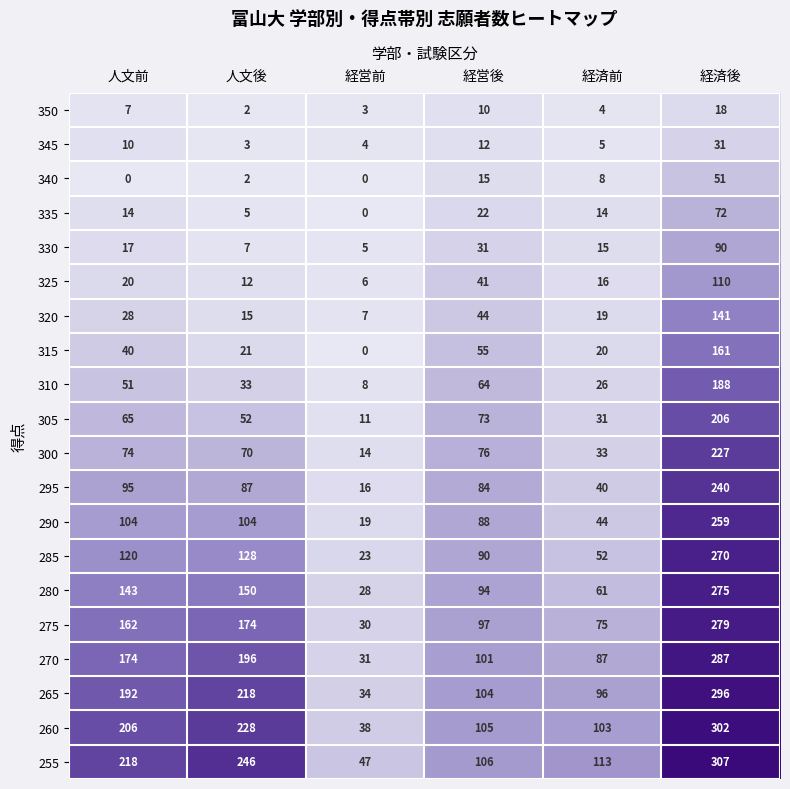

At 経済後, list the series in order from largest to smallest.

255, 260, 265, 270, 275, 280, 285, 290, 295, 300, 305, 310, 315, 320, 325, 330, 335, 340, 345, 350